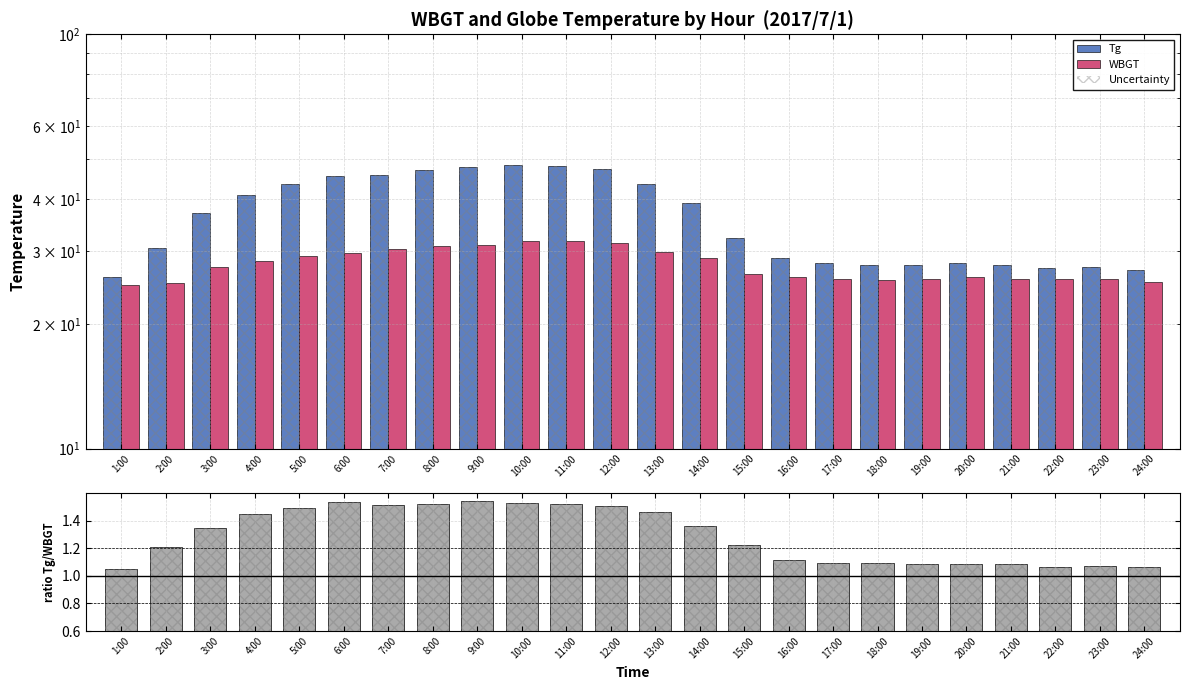

How many distinct data groups are displayed?

4